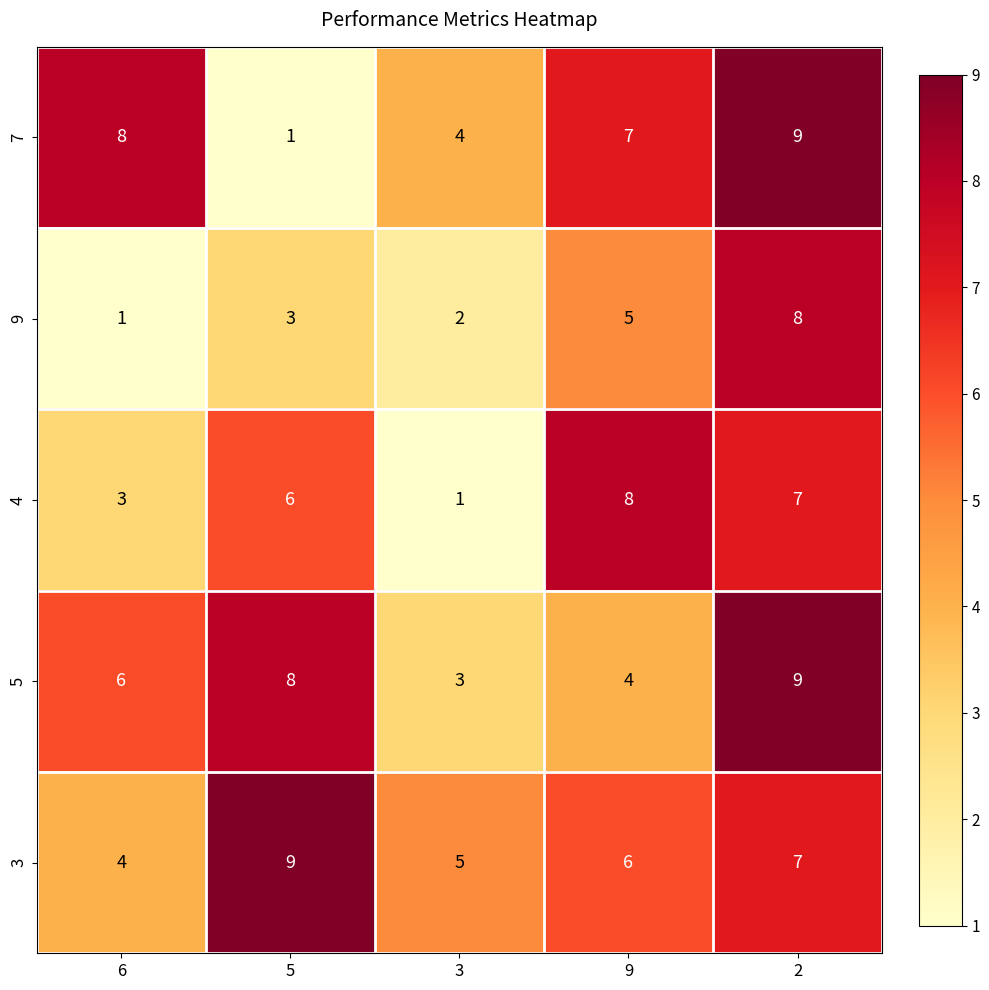

Which category has the lowest value in the 4 series?

3